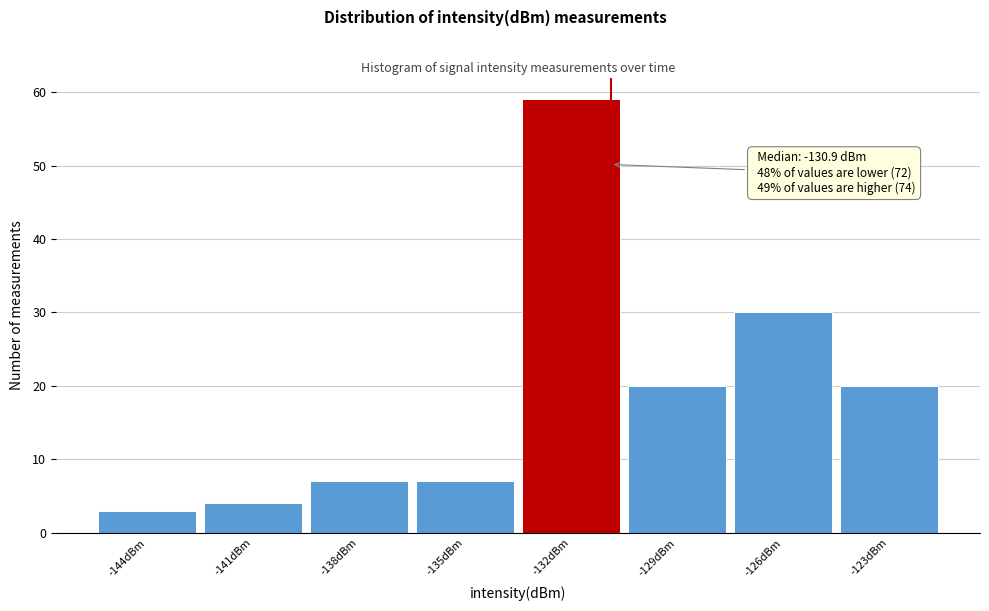

Over which range of the x-axis is the bar tallest?

-133.5 to -130.5